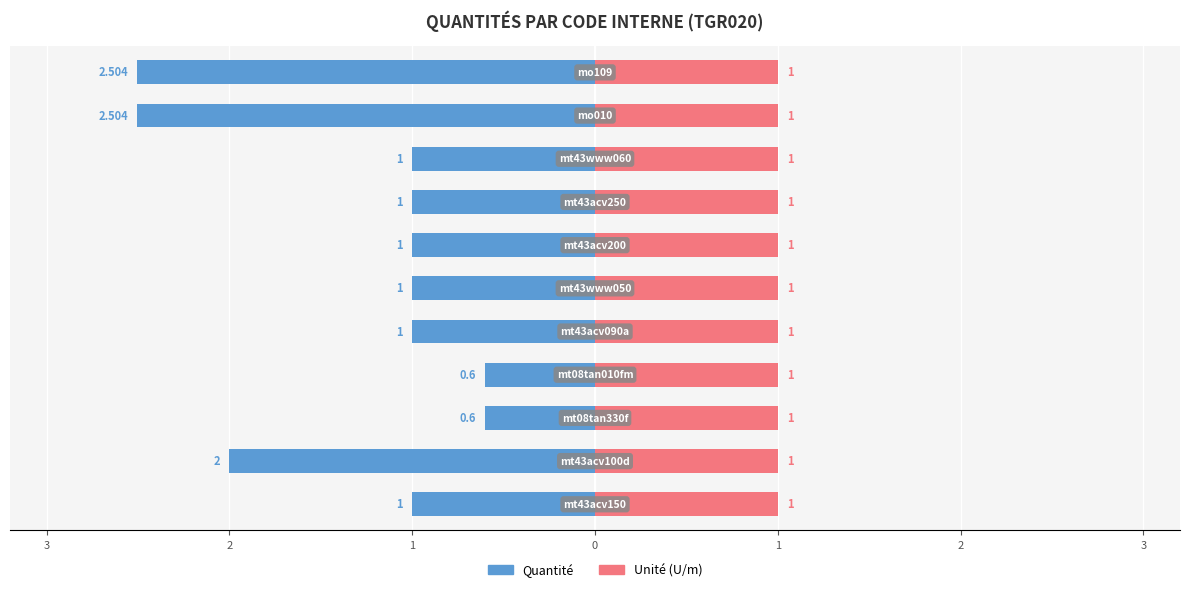

How many bars are there in total?

22